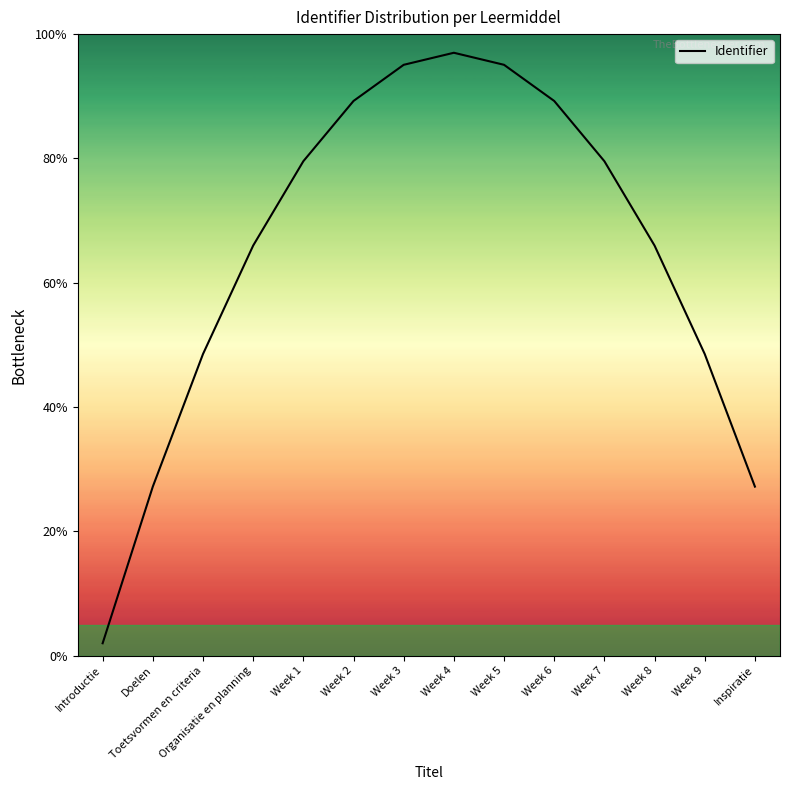

Reading right to left, what are all the values shown in this chart?

27.2	48.5	66.0	79.6	89.2	95.1	97.0	95.1	89.2	79.6	66.0	48.5	27.2	2.0